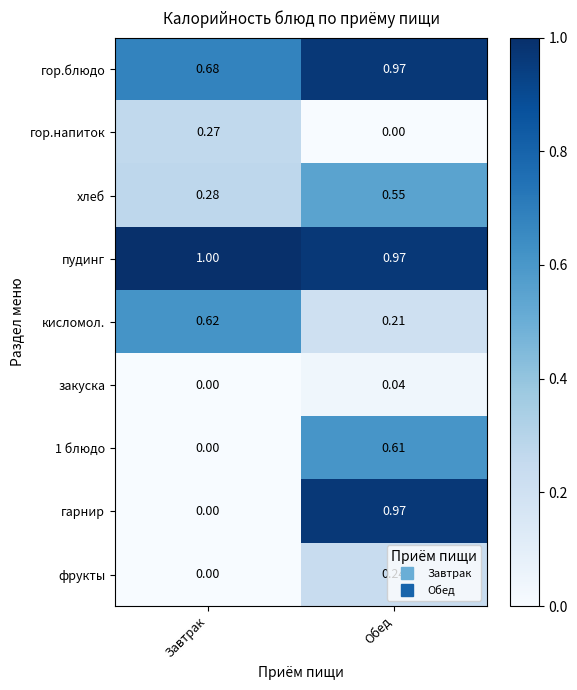

Between Завтрак and Обед, which series saw the biggest shift?

гарнир